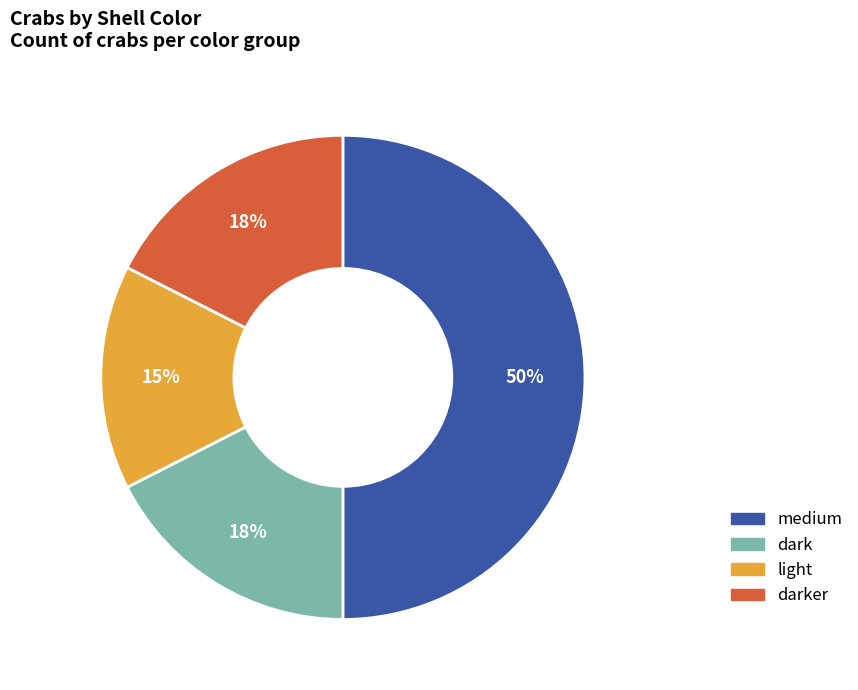

What is the largest slice in the pie chart?

medium